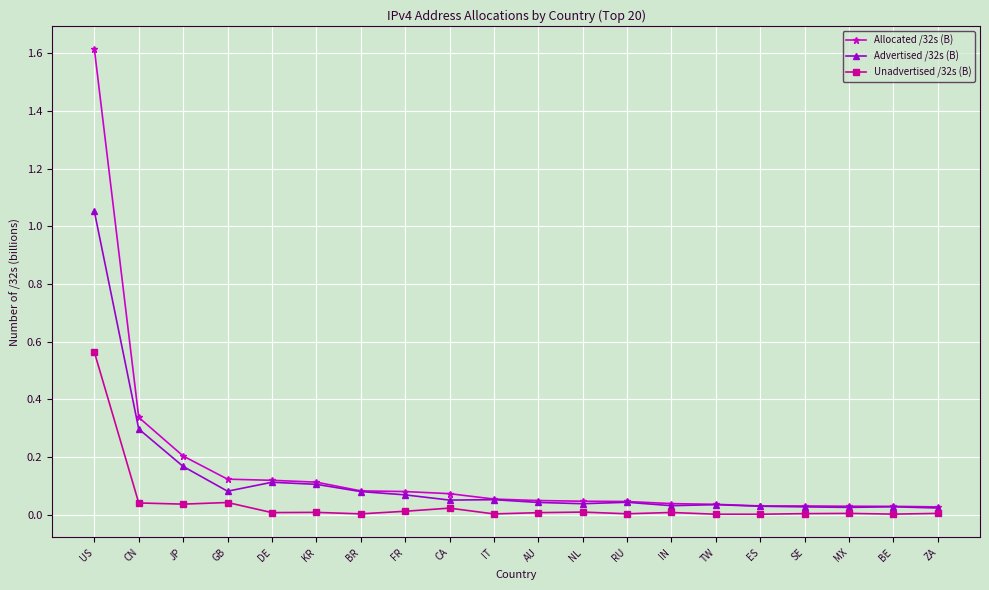

Is this an area chart (filled region under the line)?

No